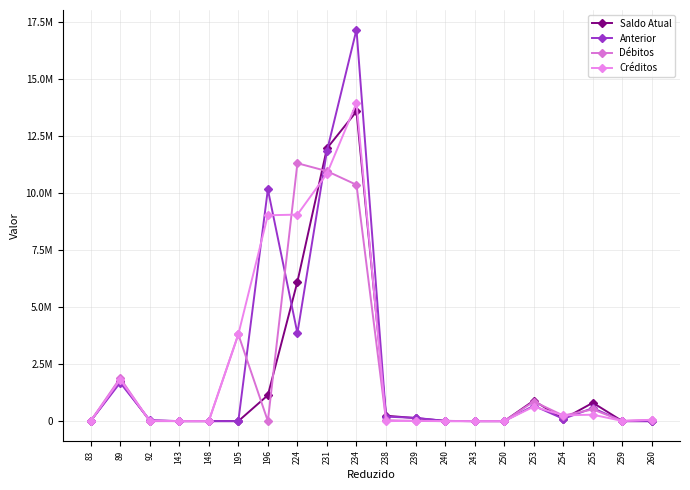

Is this an area chart (filled region under the line)?

No